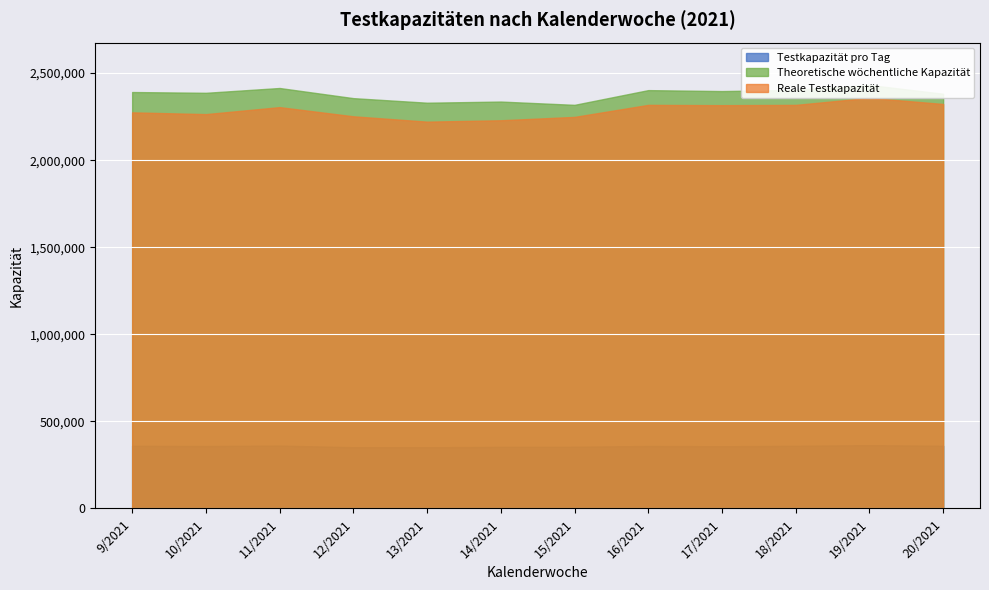

True or false: Testkapazität pro Tag has more than 1 points higher than both neighbors.

True